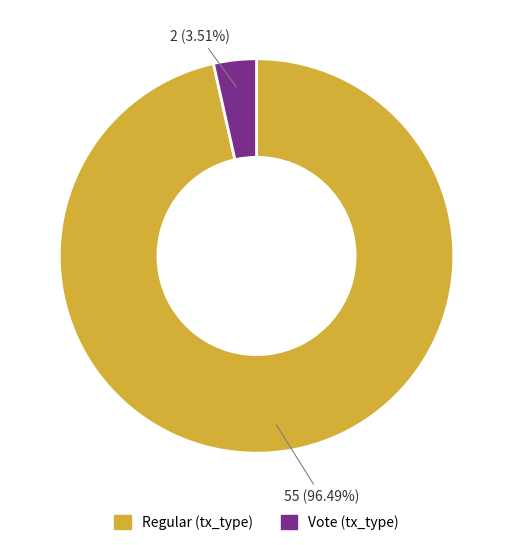

How many segments does this pie chart have?

2